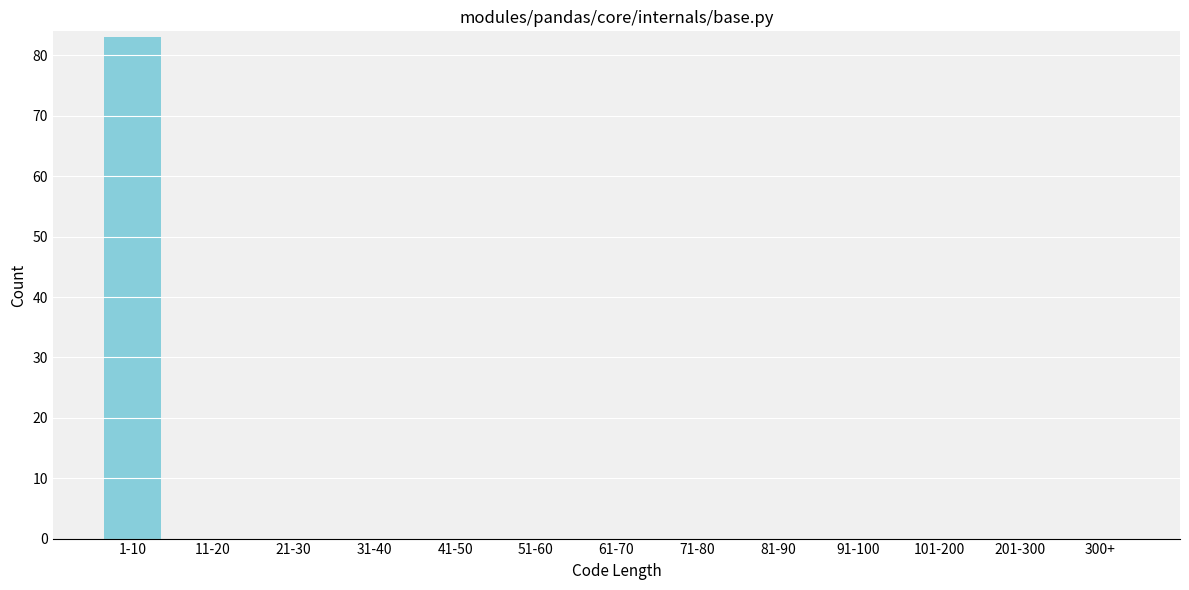

Reading left to right, extract all data points from this chart.

1-10=83	11-20=0	21-30=0	31-40=0	41-50=0	51-60=0	61-70=0	71-80=0	81-90=0	91-100=0	101-200=0	201-300=0	300+=0